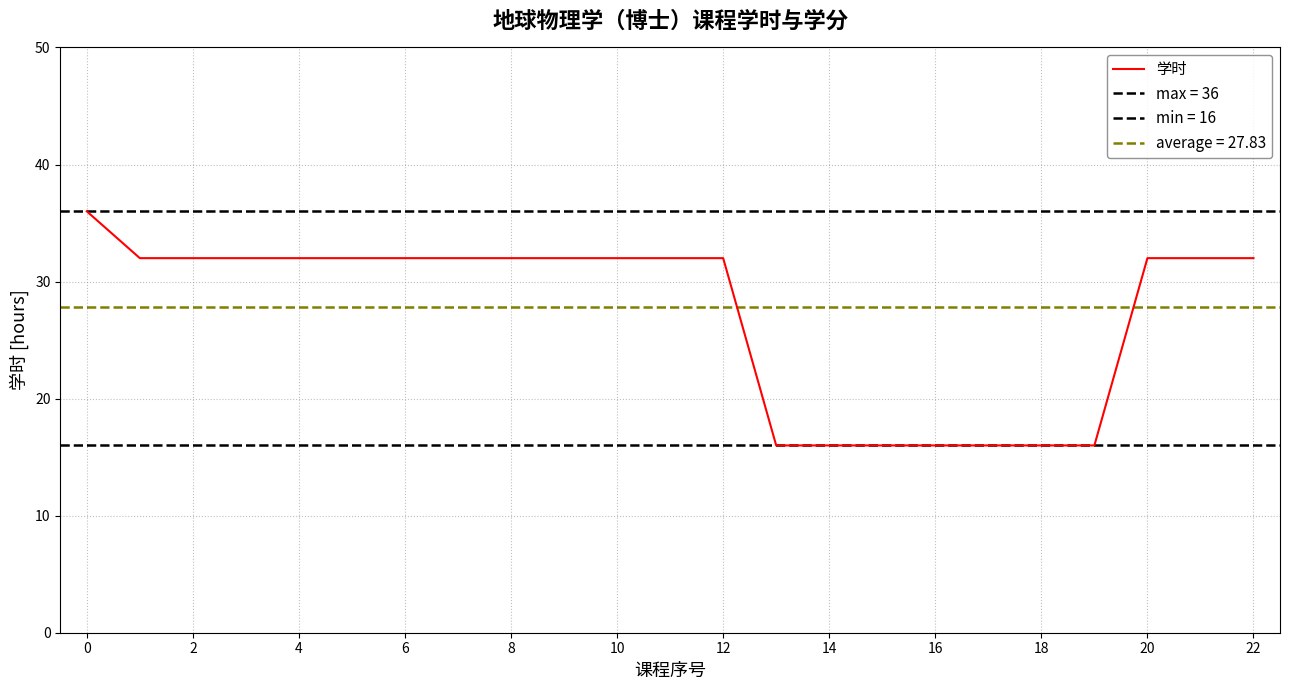

What is the difference between the maximum and minimum values?

20